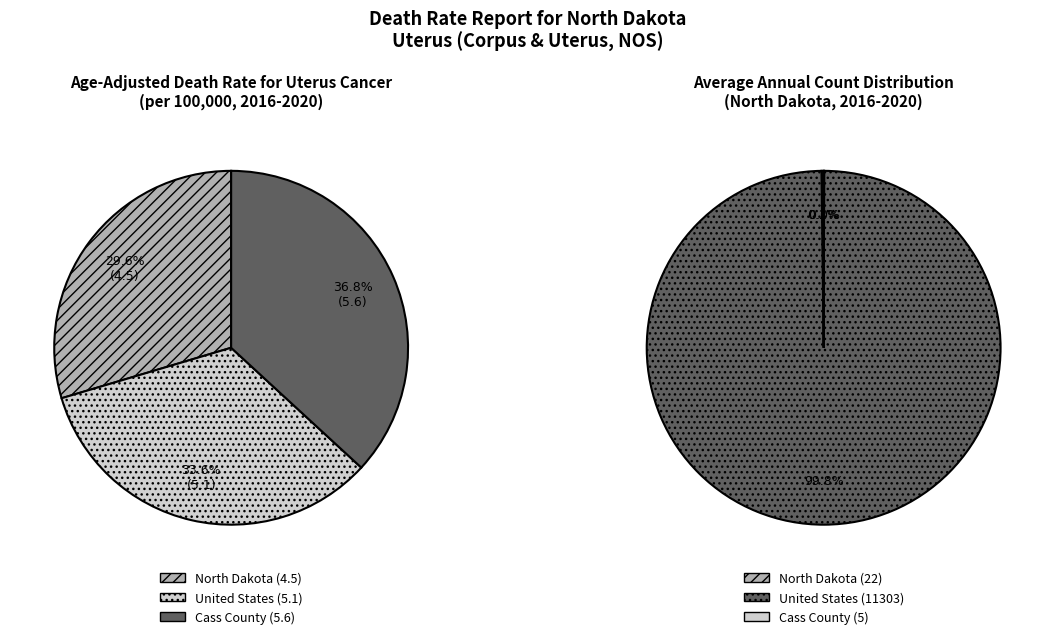

True or false: United States accounts for 22% of the total.

False